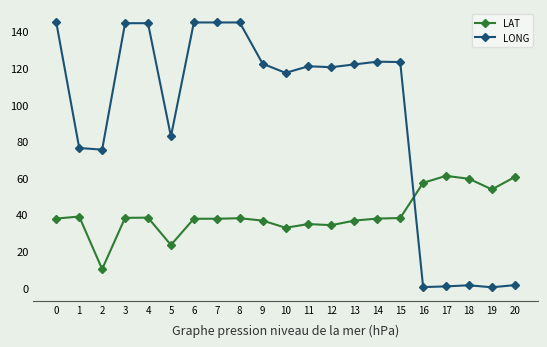

After their last crossing, which series has the higher values: LONG or LAT?

LAT